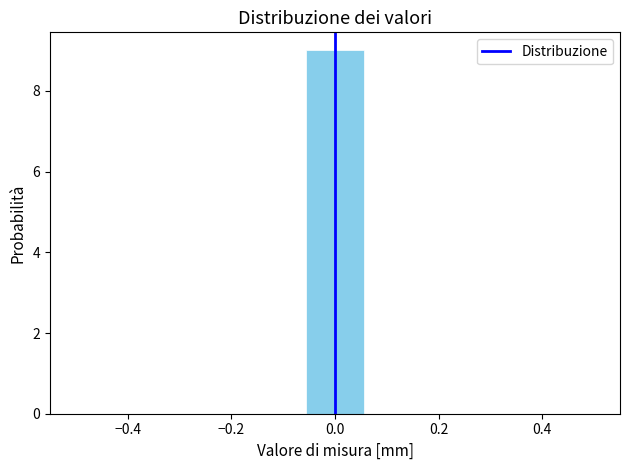

Reading left to right, list every bar in this chart as the range it spans on the x-axis followed by its height. Neither the bar edges nor the heights are printed on the chart, so give them approximately, as read against the axes.

-0.50 to -0.38: 0
-0.38 to -0.28: 0
-0.28 to -0.16: 0
-0.16 to -0.06: 0
-0.06 to 0.06: 9
0.06 to 0.16: 0
0.16 to 0.28: 0
0.28 to 0.38: 0
0.38 to 0.50: 0